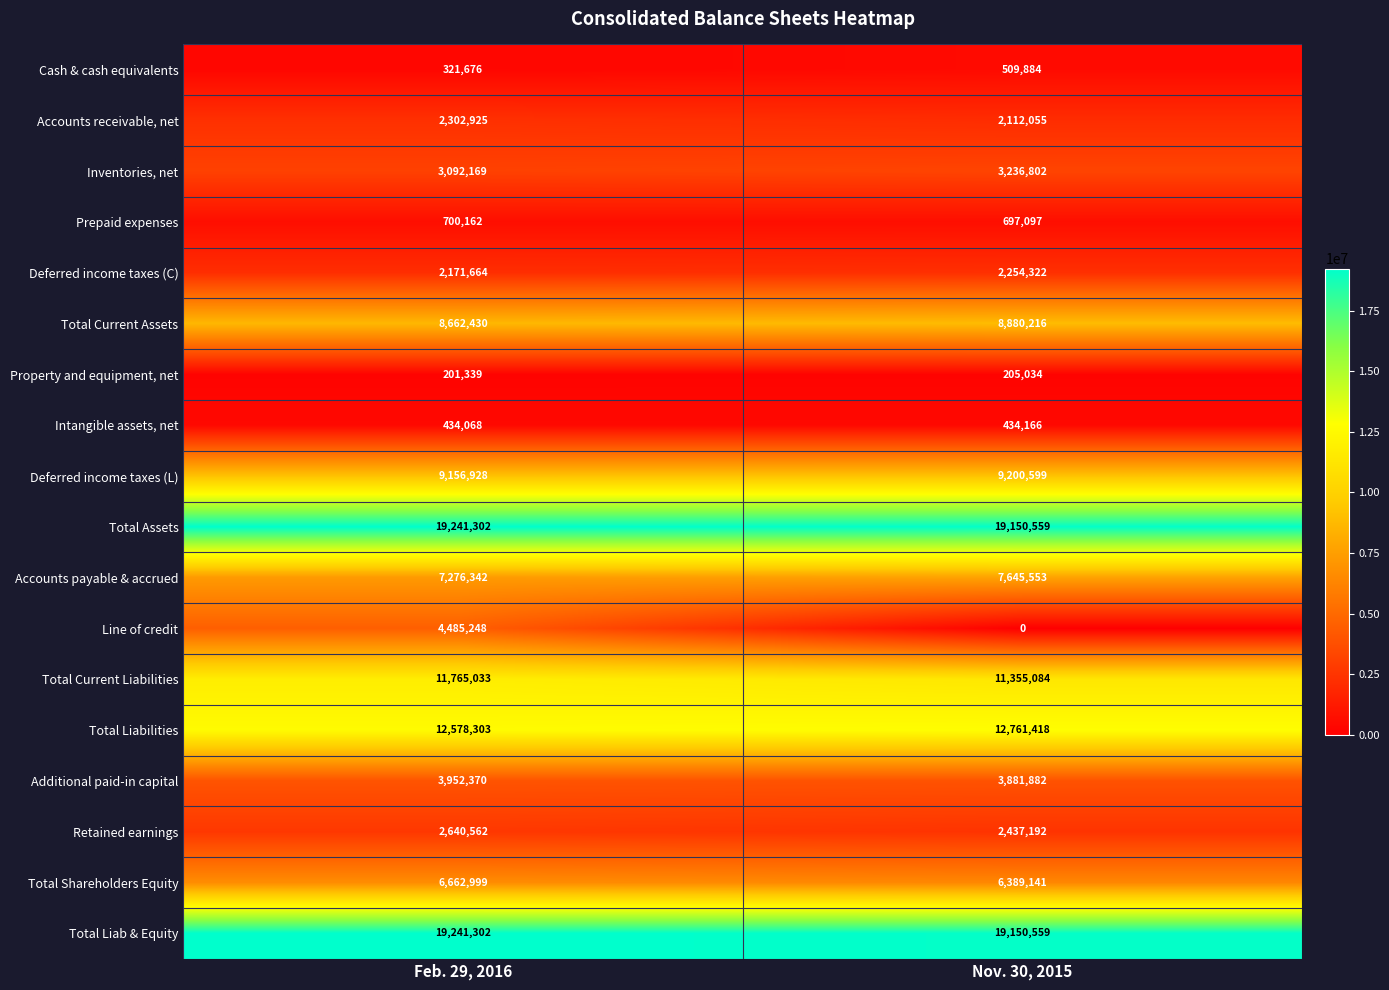

What is the difference between the maximum and minimum values in the Cash & cash equivalents series?

188208